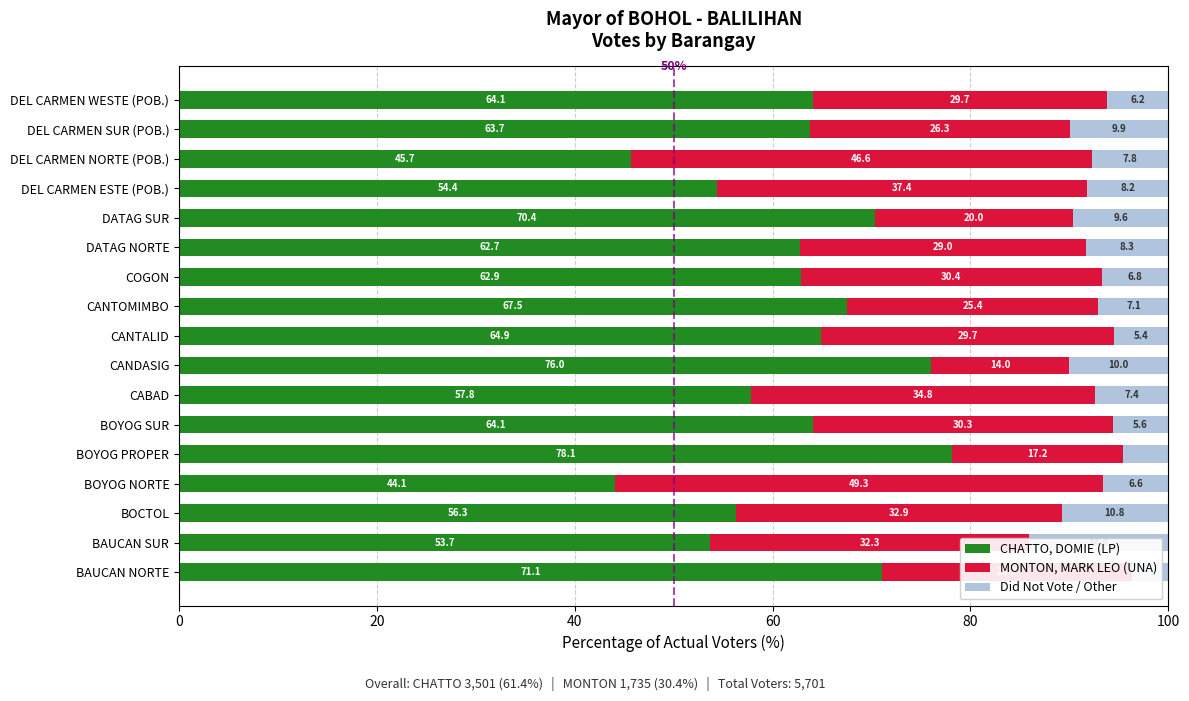

What is the highest value of the CHATTO, DOMIE (LP) series?

78.1